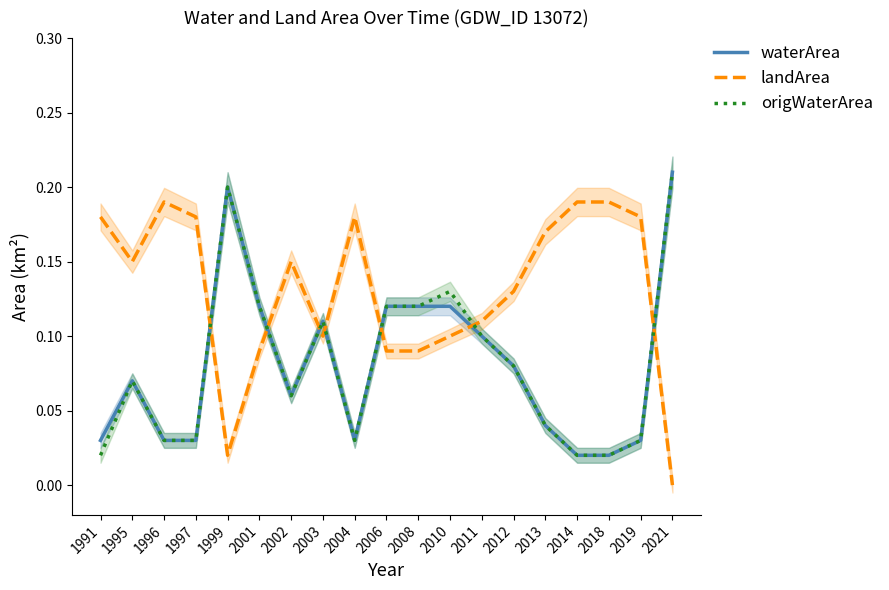

Which series has the widest spread of values?

waterArea